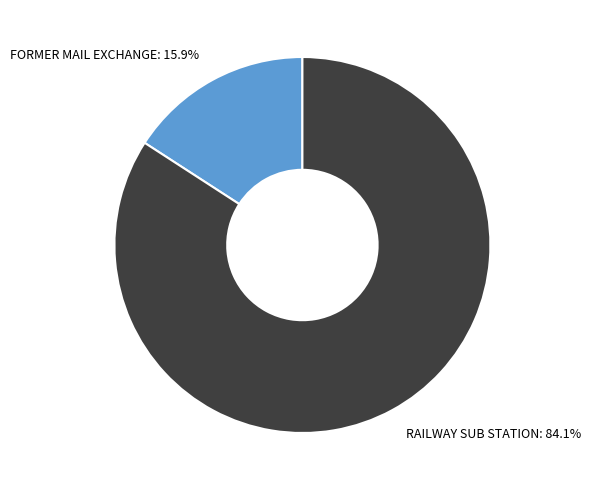

Which slice represents more than half of the pie?

RAILWAY SUB STATION